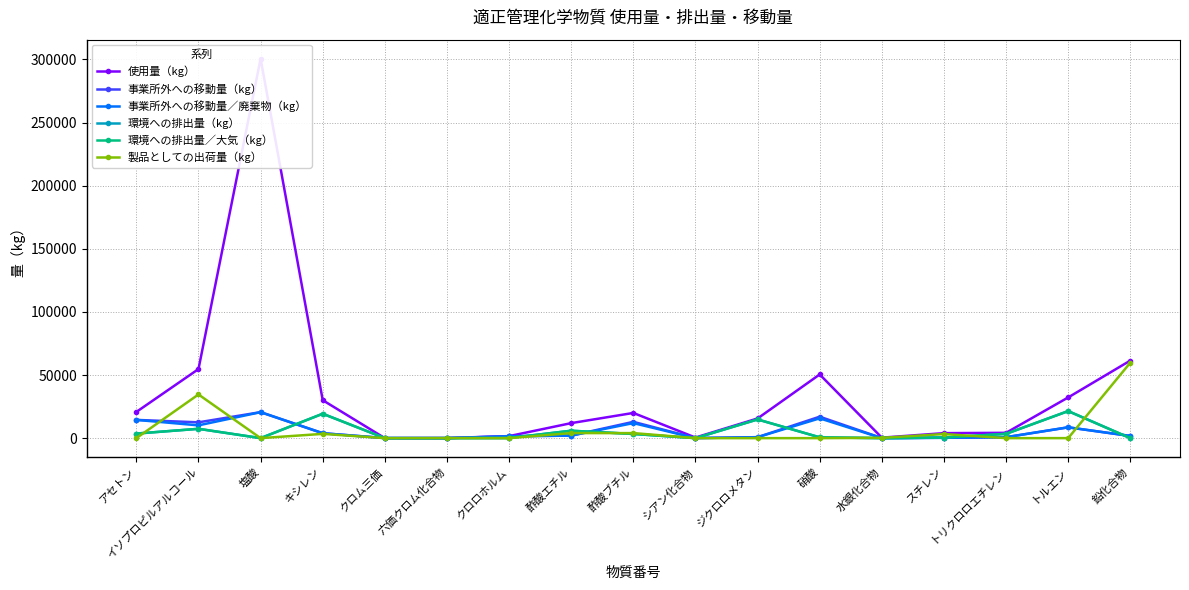

Reading left to right, what are all the values shown in this chart?

使用量（kg）: アセトン=20770.0	イソプロピルアルコール=54716.0	塩酸=300670.0	キシレン=30060.0	クロム三価=0.1	六価クロム化合物=91.0	クロロホルム=1610.0	酢酸エチル=11902.0	酢酸ブチル=19970.0	シアン化合物=480.0	ジクロロメタン=15590.0	硝酸=50460.0	水銀化合物=400.0	スチレン=3960.0	トリクロロエチレン=4220.0	トルエン=32250.0	鉛化合物=61455.0
事業所外への移動量（kg）: アセトン=14460.0	イソプロピルアルコール=12532.0	塩酸=20590.0	キシレン=3903.4	クロム三価=45.0	六価クロム化合物=1.0	クロロホルム=1505.0	酢酸エチル=2004.0	酢酸ブチル=12920.0	シアン化合物=49.0	ジクロロメタン=770.0	硝酸=16990.0	水銀化合物=47.0	スチレン=280.0	トリクロロエチレン=760.0	トルエン=8568.0	鉛化合物=1733.6
事業所外への移動量／廃棄物（kg）: アセトン=14460.0	イソプロピルアルコール=10132.0	塩酸=20590.0	キシレン=3903.4	クロム三価=45.0	六価クロム化合物=1.0	クロロホルム=1505.0	酢酸エチル=2004.0	酢酸ブチル=11920.0	シアン化合物=49.0	ジクロロメタン=770.0	硝酸=15690.0	水銀化合物=47.0	スチレン=280.0	トリクロロエチレン=760.0	トルエン=8568.0	鉛化合物=1733.6
環境への排出量（kg）: アセトン=3624.0	イソプロピルアルコール=7390.0	塩酸=18.0	キシレン=19330.0	クロム三価=0.0	六価クロム化合物=0.0	クロロホルム=103.0	酢酸エチル=5872.8	酢酸ブチル=3312.0	シアン化合物=0.0	ジクロロメタン=14820.0	硝酸=636.1	水銀化合物=2.0	スチレン=443.1	トリクロロエチレン=3400.0	トルエン=21434.2	鉛化合物=0.0
環境への排出量／大気（kg）: アセトン=3624.0	イソプロピルアルコール=7390.0	塩酸=18.0	キシレン=19330.0	クロム三価=0.0	六価クロム化合物=0.0	クロロホルム=98.0	酢酸エチル=5872.8	酢酸ブチル=3312.0	シアン化合物=0.0	ジクロロメタン=14820.0	硝酸=636.1	水銀化合物=2.0	スチレン=443.1	トリクロロエチレン=3400.0	トルエン=21434.2	鉛化合物=0.0
製品としての出荷量（kg）: アセトン=0.0	イソプロピルアルコール=34600.0	塩酸=0.0	キシレン=3380.0	クロム三価=0.0	六価クロム化合物=45.0	クロロホルム=0.0	酢酸エチル=4000.0	酢酸ブチル=4000.0	シアン化合物=0.0	ジクロロメタン=0.0	硝酸=0.0	水銀化合物=240.0	スチレン=3240.0	トリクロロエチレン=0.0	トルエン=9.0	鉛化合物=59796.0